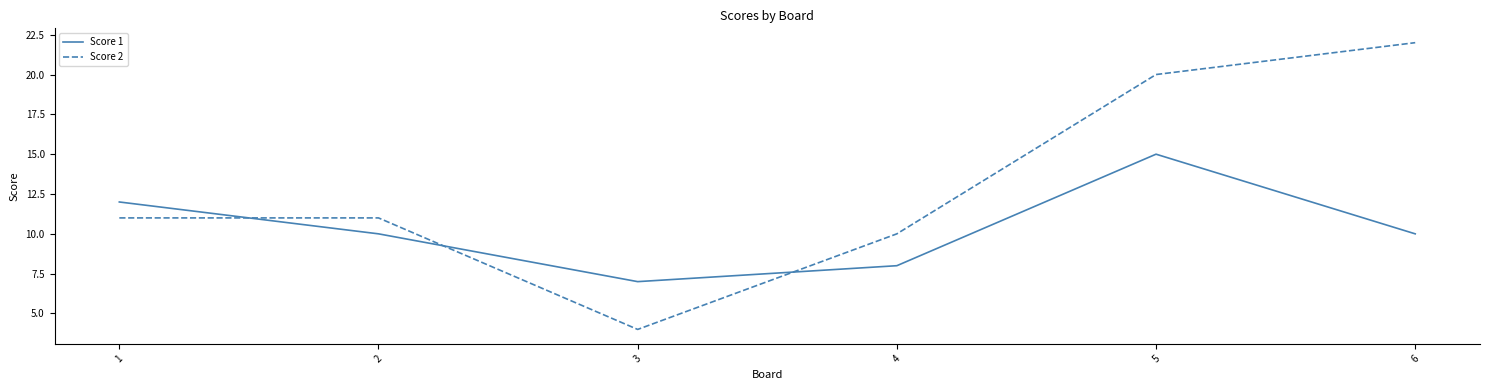

What are all the series names shown in the legend?

Score 1, Score 2